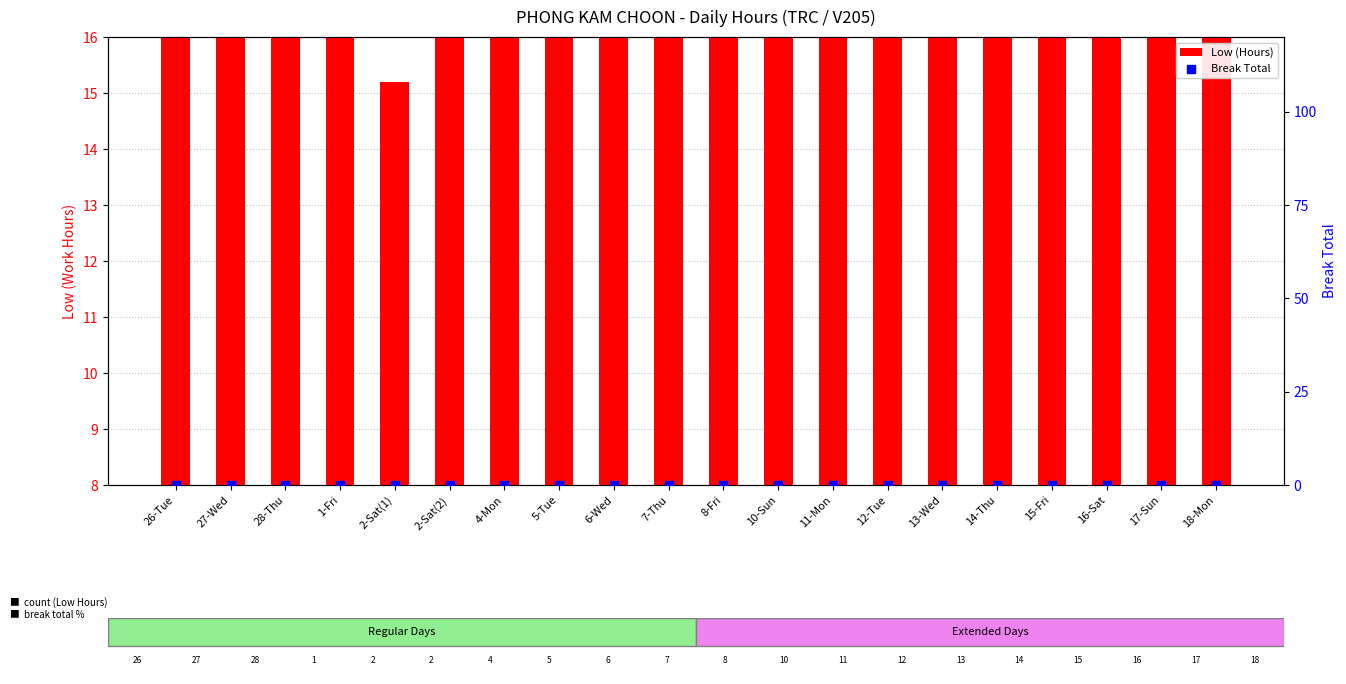

Which series reaches the maximum Y coordinate?

Low (Hours)